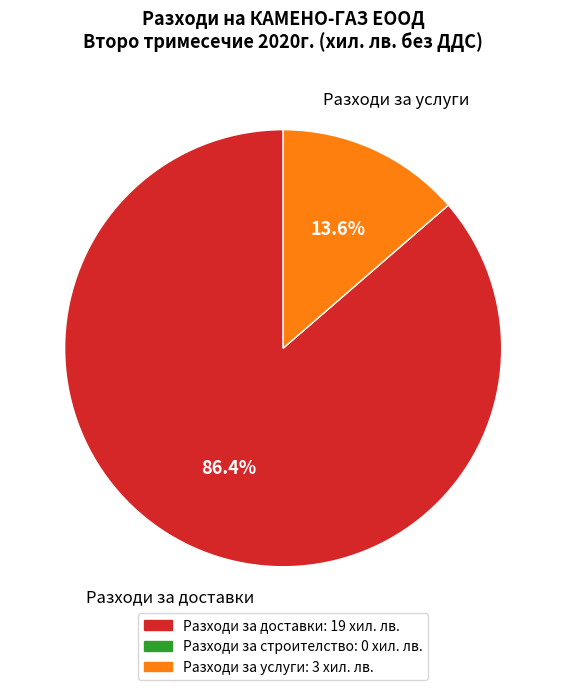

Does any single category account for the majority?

Yes